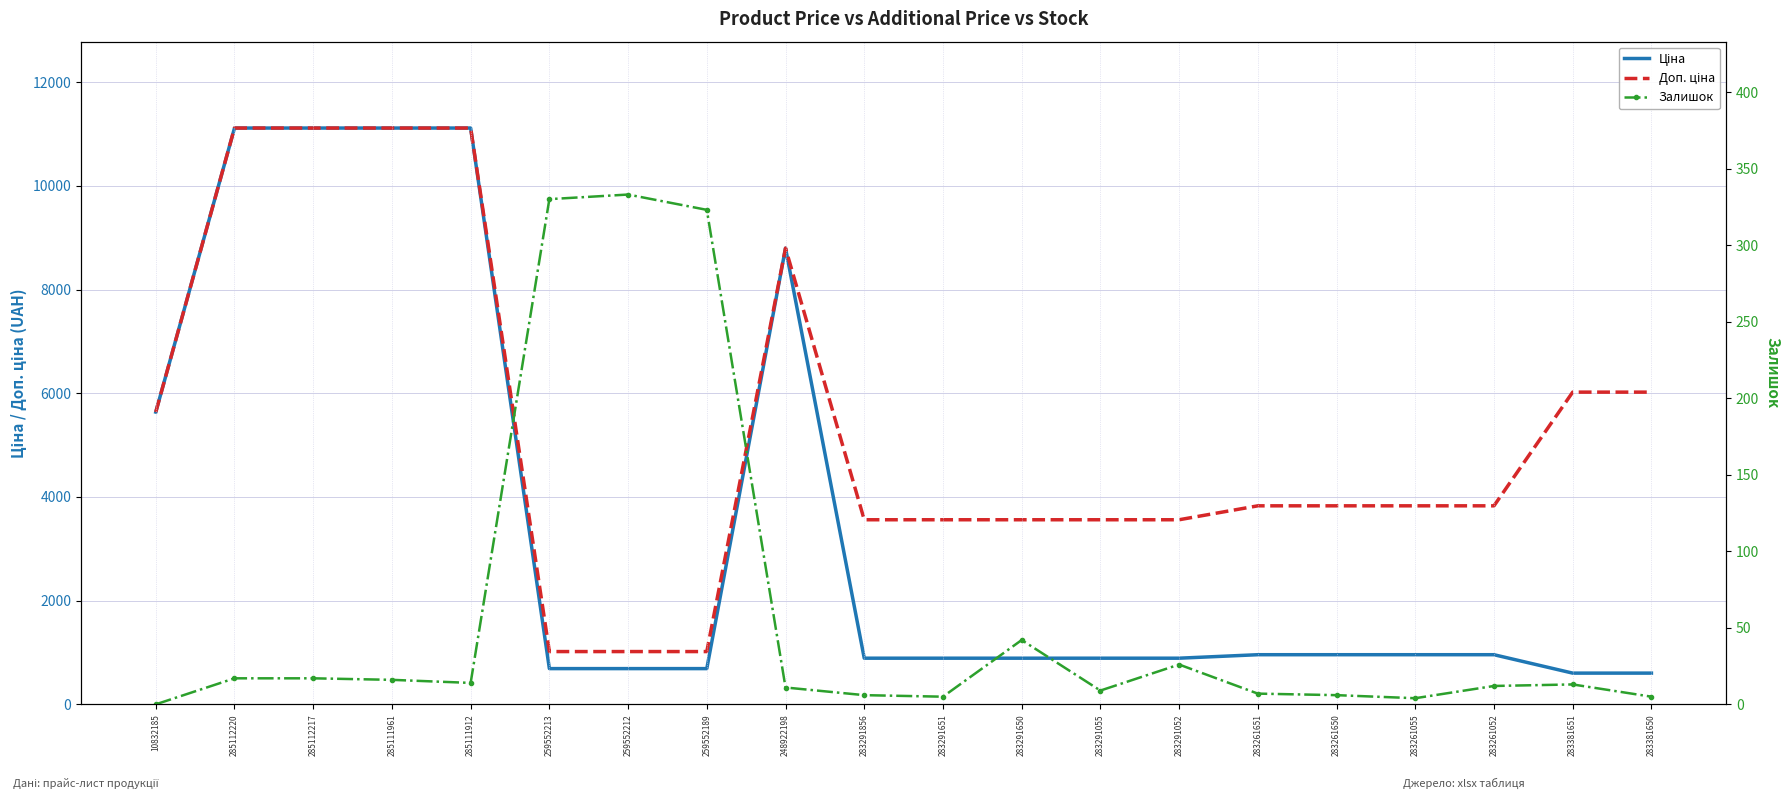

What is the difference between the highest and lowest values at 285111961?

11097.6